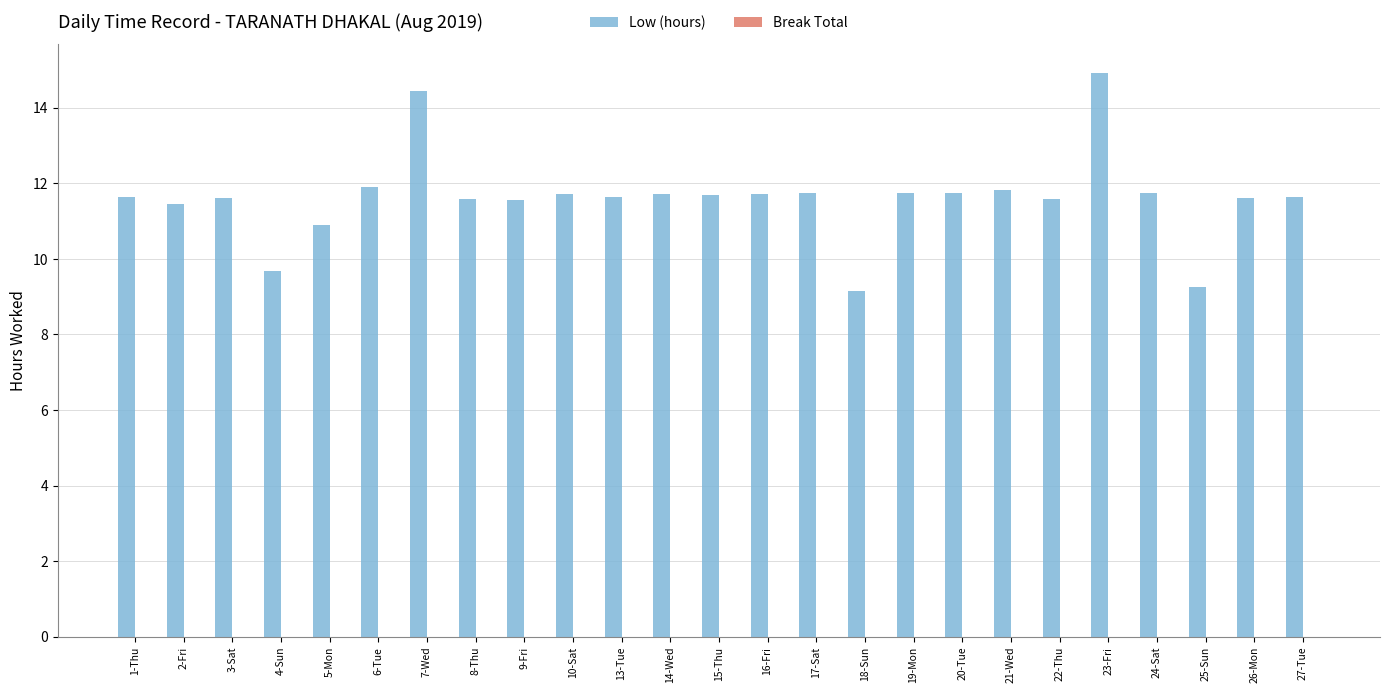

How many bars are there in total?

25